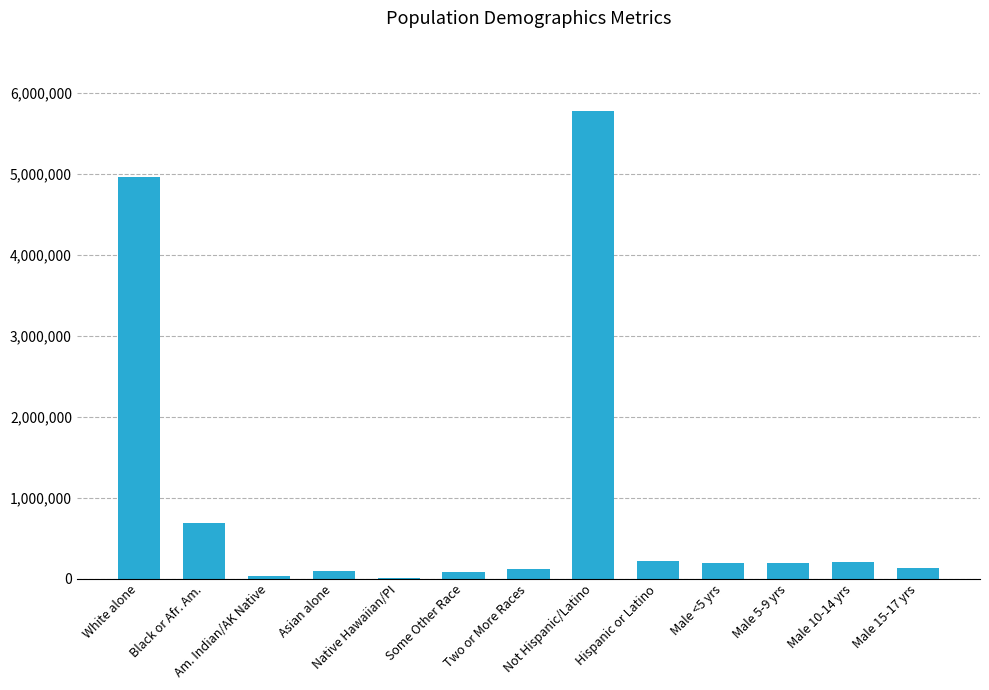

What is the maximum value shown in the chart?

5776457